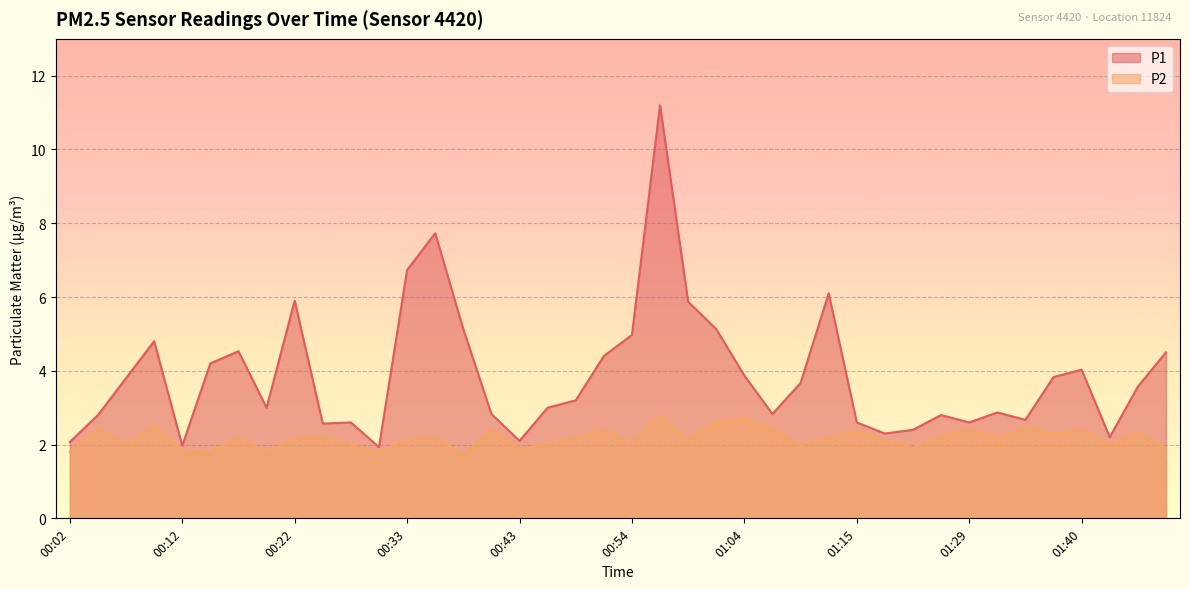

Reading left to right, transcribe all the data shown in this chart.

P1: 00:02=2.1	00:05=2.8	00:07=3.8	00:10=4.8	00:12=2.0	00:15=4.2	00:17=4.5	00:20=3.0	00:22=5.9	00:25=2.6	00:28=2.6	00:30=1.9	00:33=6.7	00:35=7.7	00:38=5.1	00:40=2.8	00:43=2.1	00:46=3.0	00:48=3.2	00:51=4.4	00:54=5.0	00:56=11.2	00:59=5.9	01:02=5.1	01:04=3.9	01:07=2.8	01:10=3.7	01:12=6.1	01:15=2.6	01:18=2.3	01:20=2.4	01:26=2.8	01:29=2.6	01:32=2.9	01:34=2.7	01:37=3.8	01:40=4.0	01:42=2.2	01:45=3.6	01:48=4.5
P2: 00:02=1.8	00:05=2.4	00:07=2.0	00:10=2.5	00:12=1.8	00:15=1.8	00:17=2.2	00:20=1.8	00:22=2.2	00:25=2.2	00:28=2.0	00:30=1.8	00:33=2.1	00:35=2.2	00:38=1.7	00:40=2.4	00:43=1.9	00:46=2.0	00:48=2.2	00:51=2.4	00:54=2.1	00:56=2.8	00:59=2.1	01:02=2.6	01:04=2.7	01:07=2.4	01:10=2.0	01:12=2.2	01:15=2.4	01:18=2.1	01:20=1.9	01:26=2.2	01:29=2.4	01:32=2.2	01:34=2.5	01:37=2.3	01:40=2.4	01:42=2.0	01:45=2.3	01:48=1.9